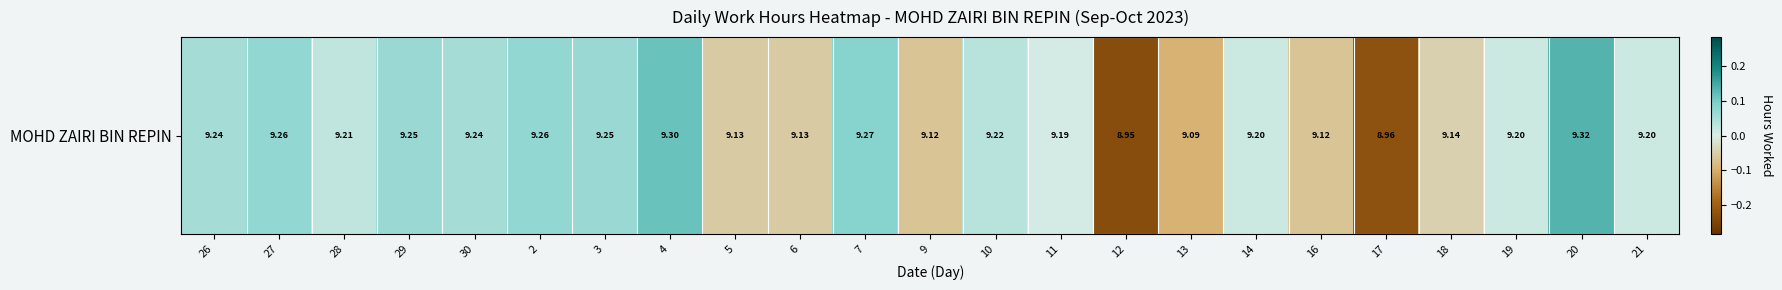

The value at 30 is 0.1. True or false?

False